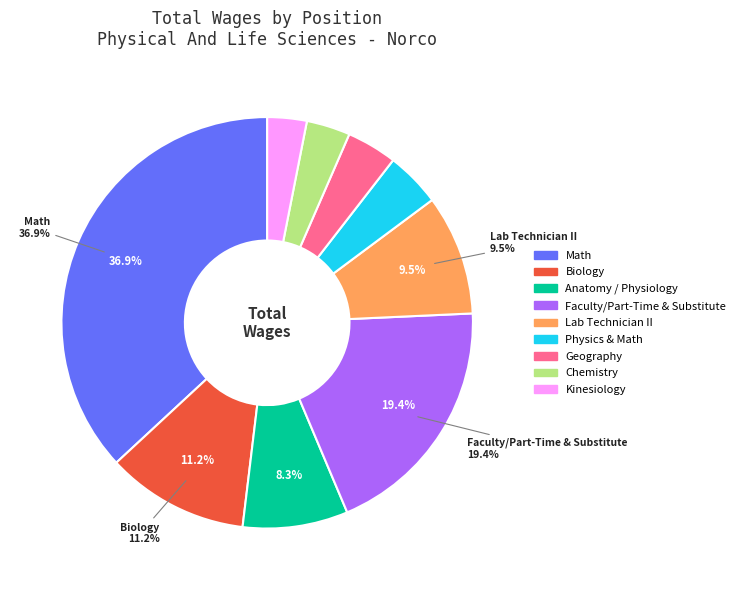

Is it true that Faculty/Part-Time & Substitute is 13% of the pie?

False